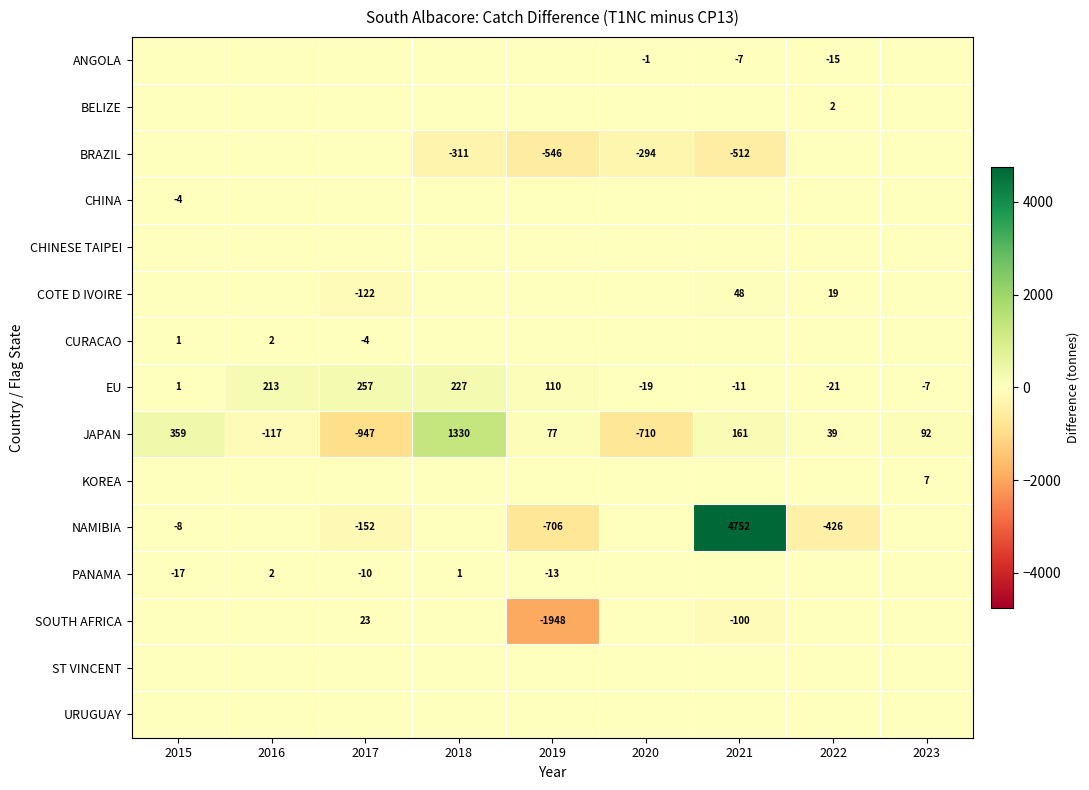

What is the maximum value shown in the chart?

4752